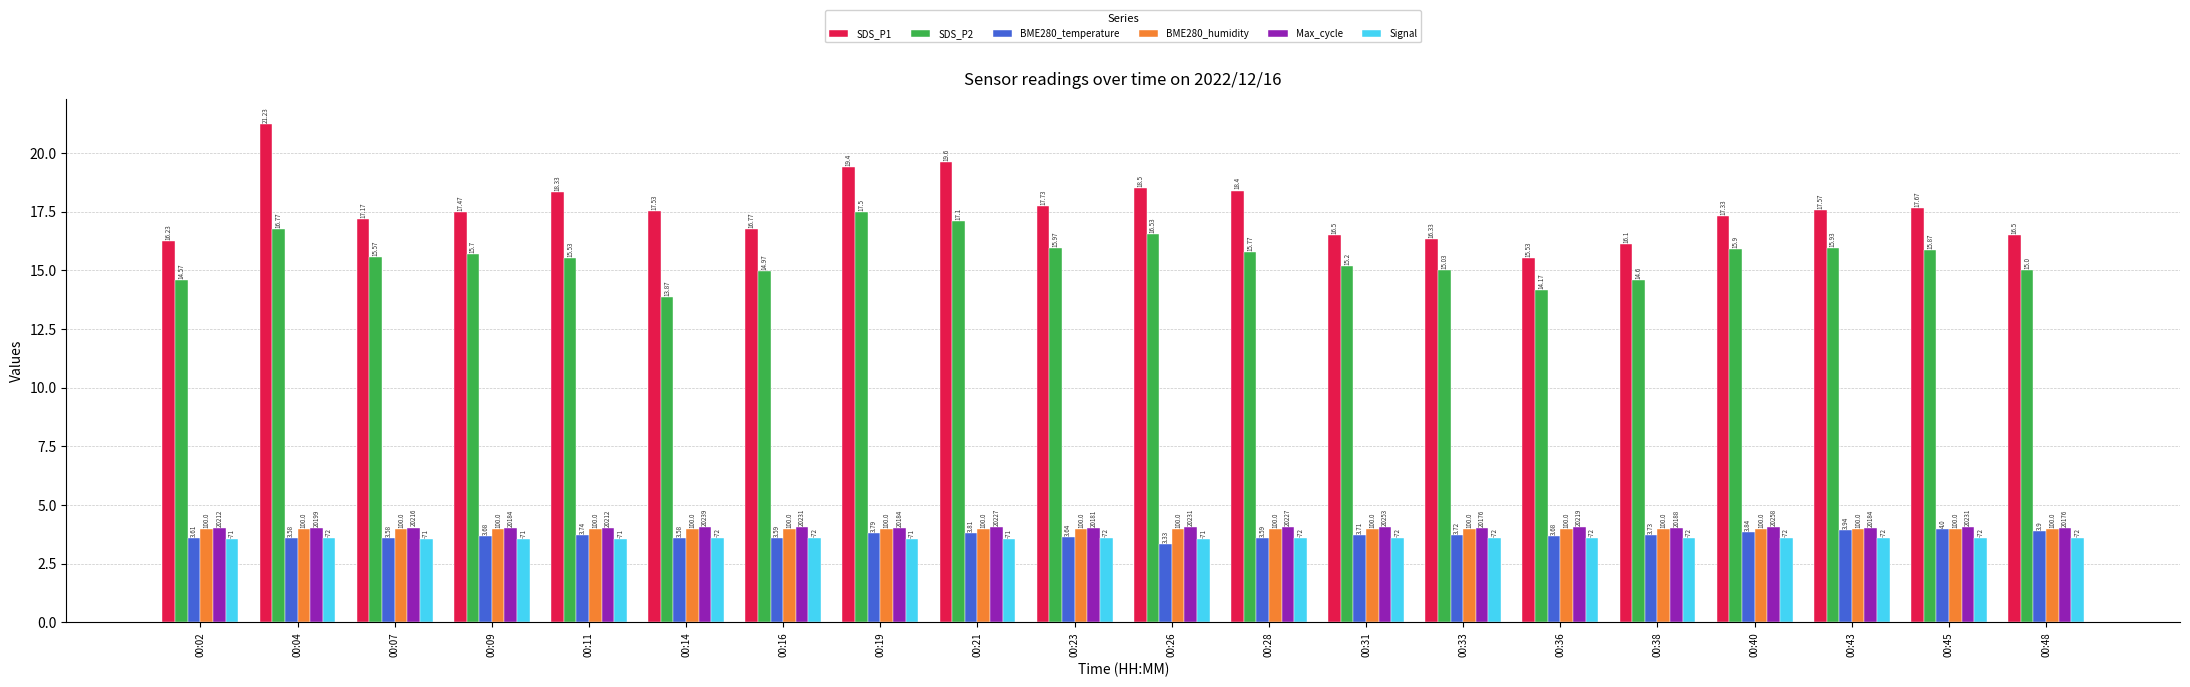

Does the chart contain stacked bars?

No